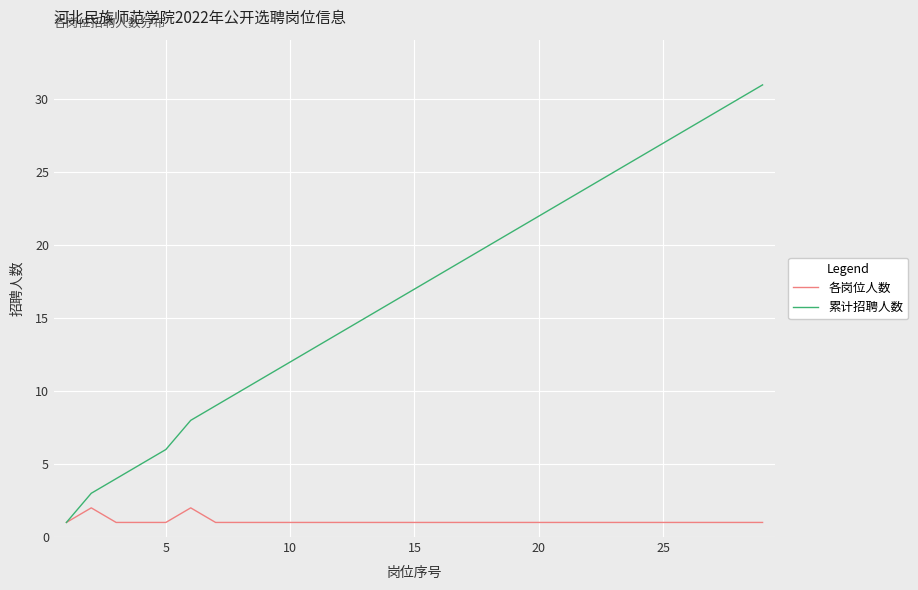

List the series in order of their peak value, lowest first.

各岗位人数, 累计招聘人数